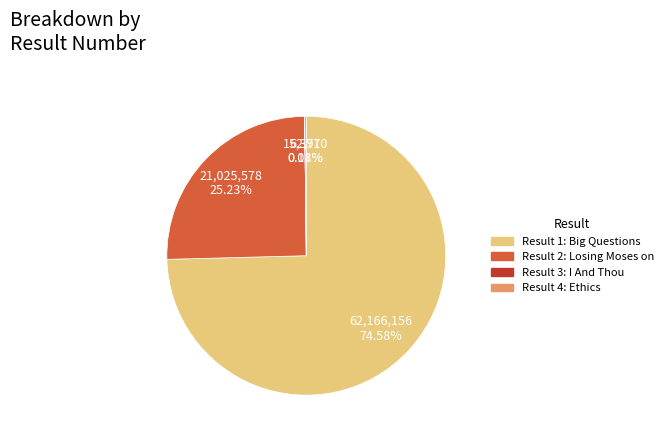

Rank the categories by value from lowest to highest.

I And Thou, Ethics, Losing Moses on the Freeway, Big Questions